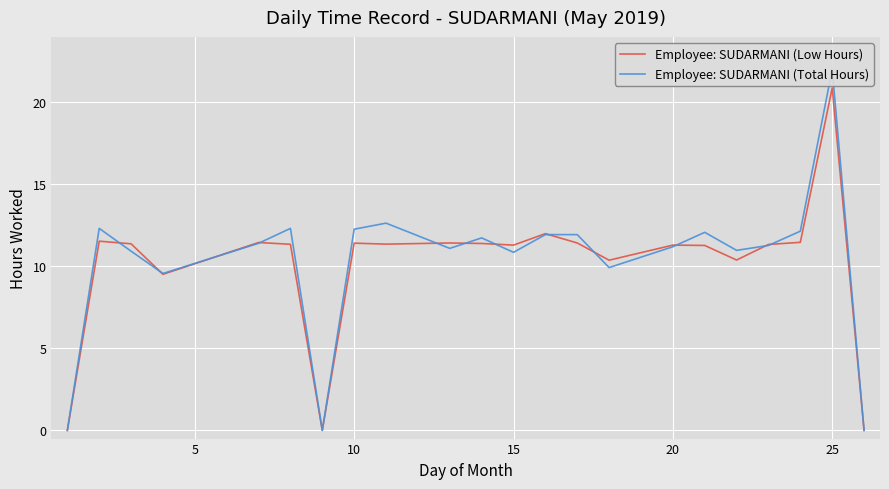

Count the number of categories in the chart.

22